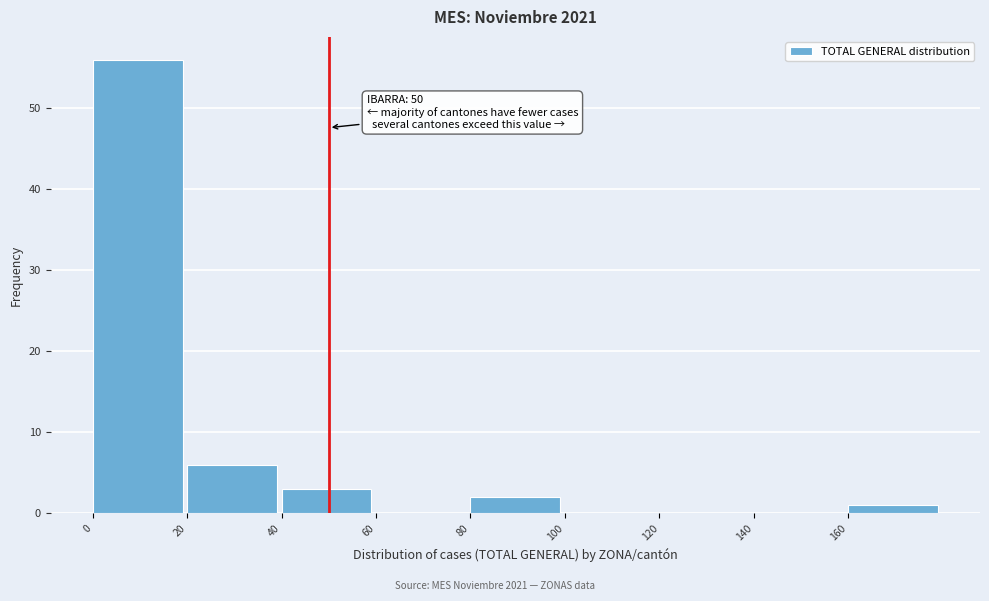

Over which range of the x-axis is the bar tallest?

0 to 20